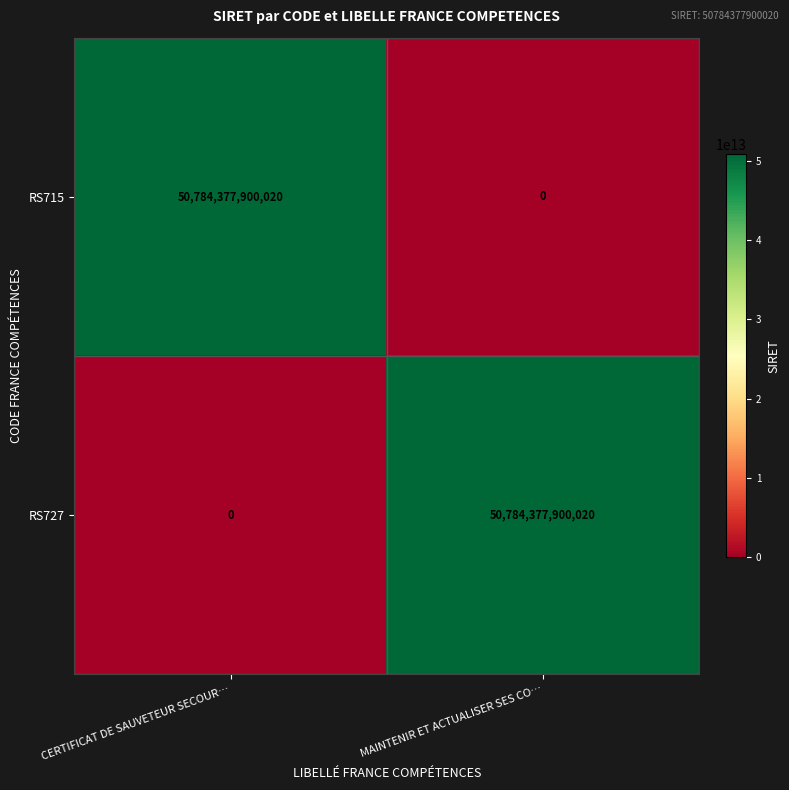

The value of RS715 at MAINTENIR ET ACTUALISER SES CO… is 0. True or false?

True